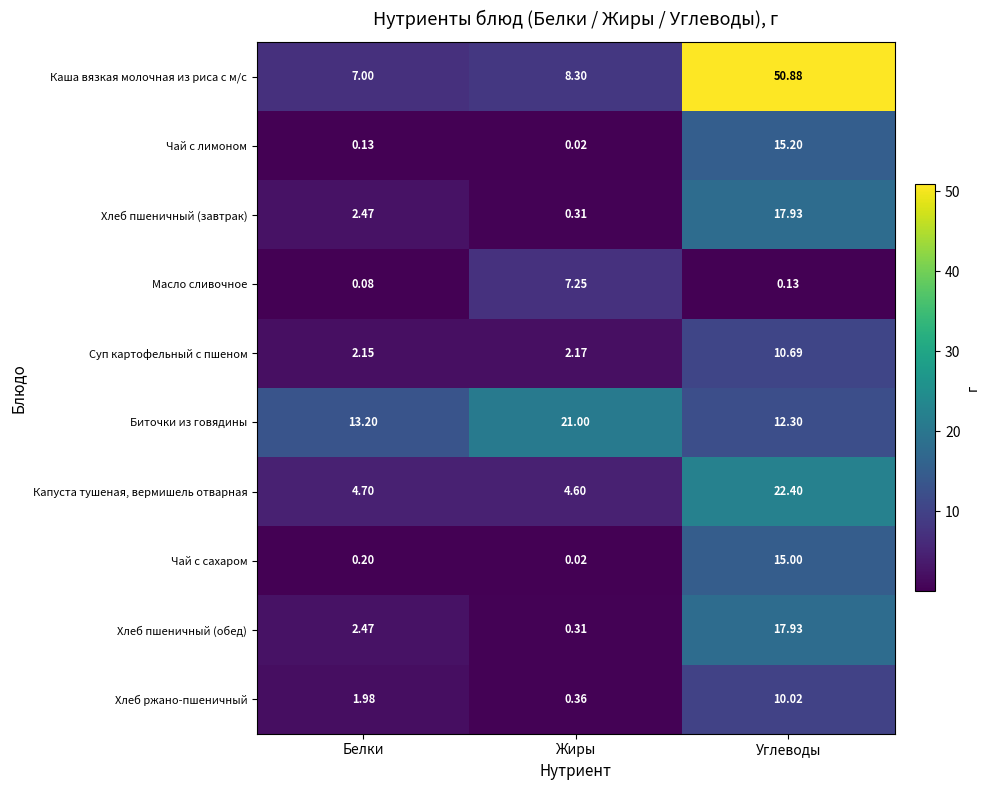

Which label corresponds to the smallest value in the chart?

Жиры